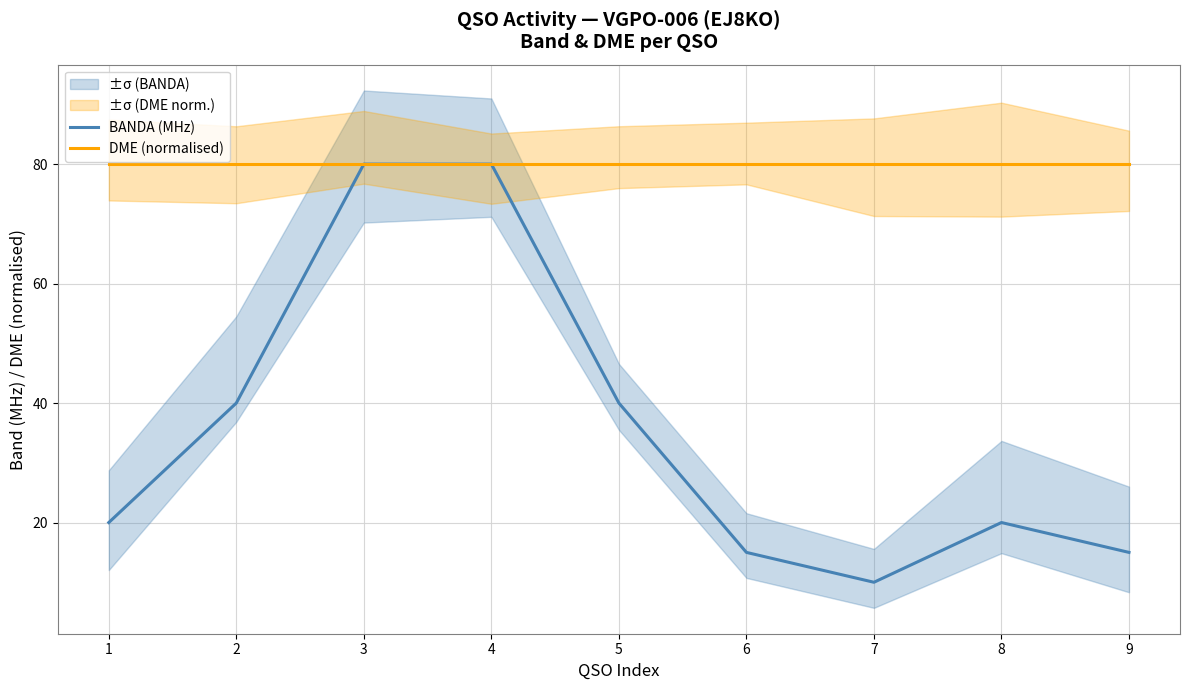

List the series in order of their peak value, highest first.

BANDA (MHz), DME (normalised)